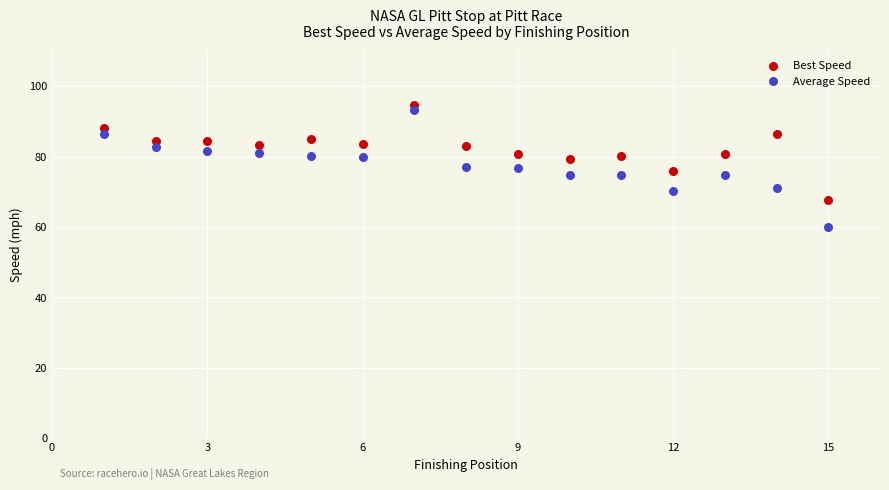

Which series contains the lowest Y value?

Average Speed